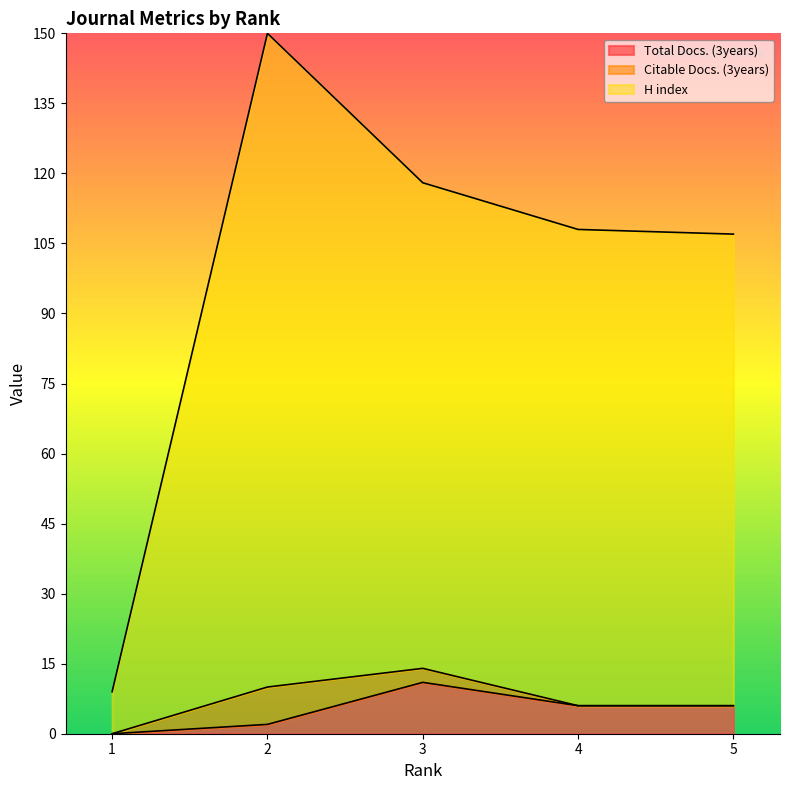

What is the spread (max minus min) of values at 1?

9